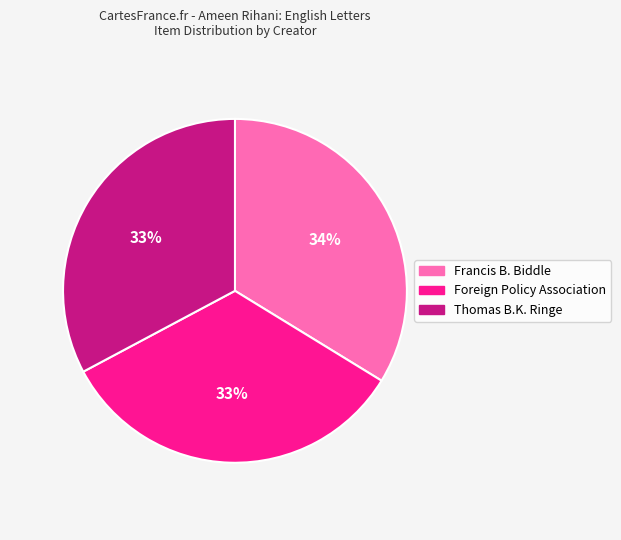

True or false: Francis B. Biddle accounts for 40% of the total.

False